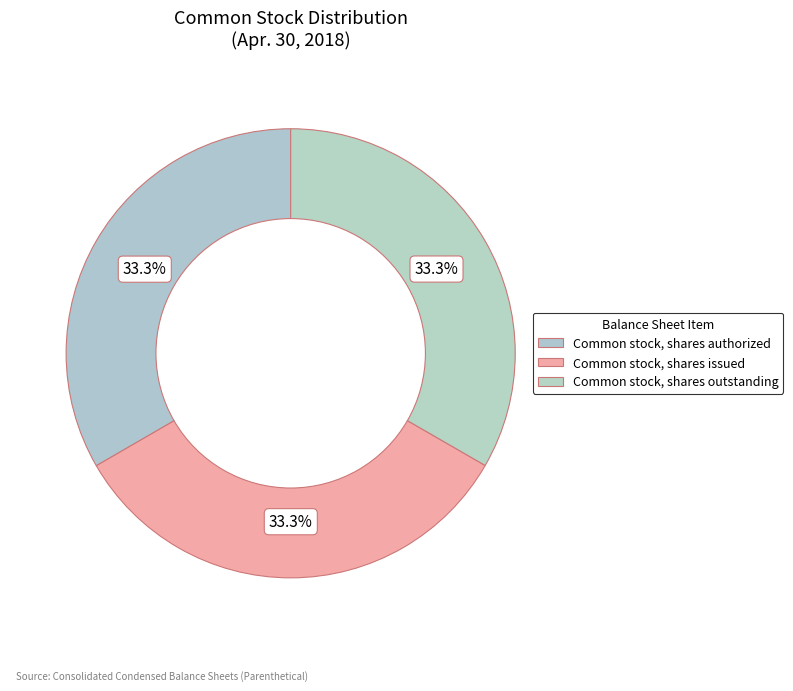

Count the number of slices in the pie.

3